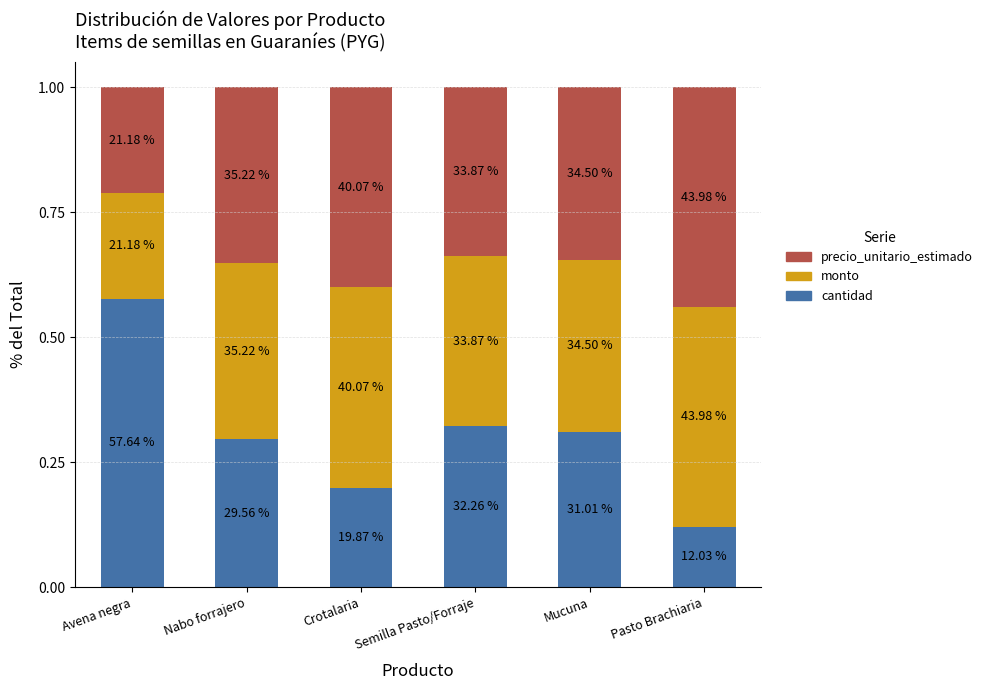

How many bars are there in total?

6